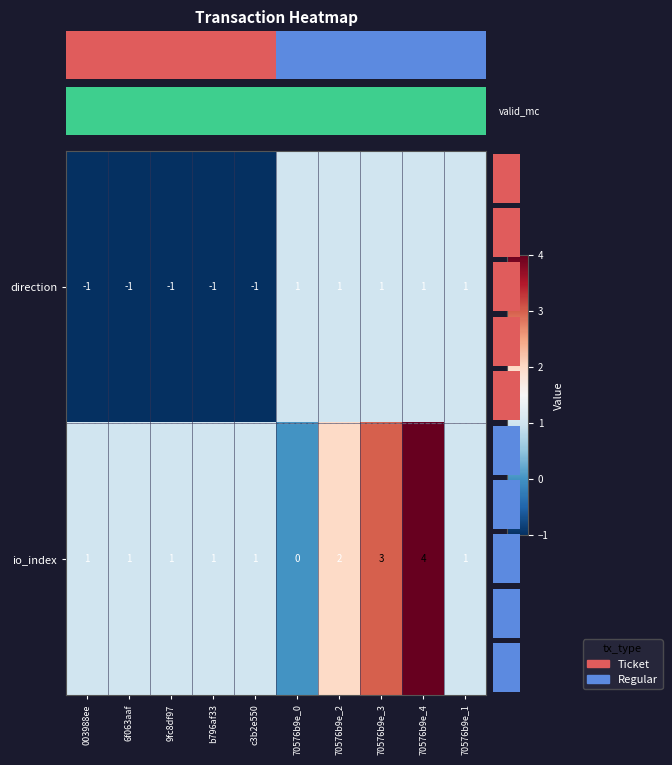

List the series in order of their peak value, highest first.

io_index, direction